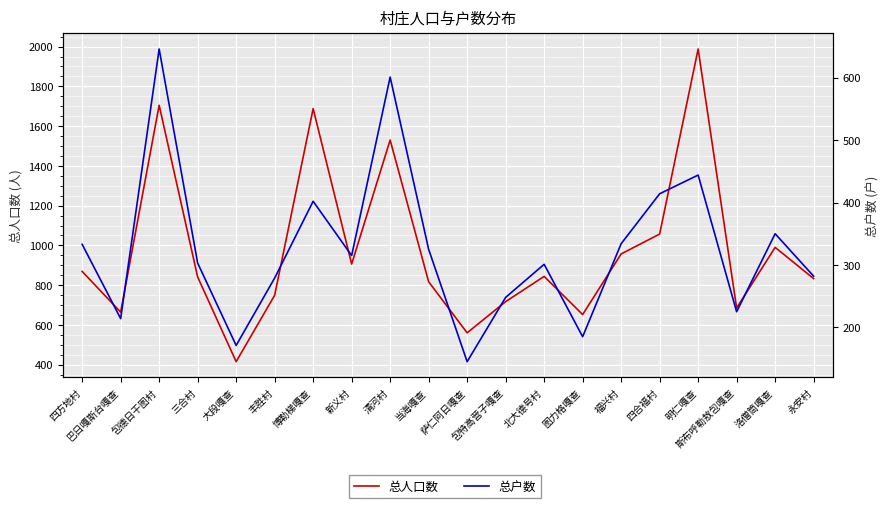

True or false: 总户数 has a value of 315 at 新义村.

True